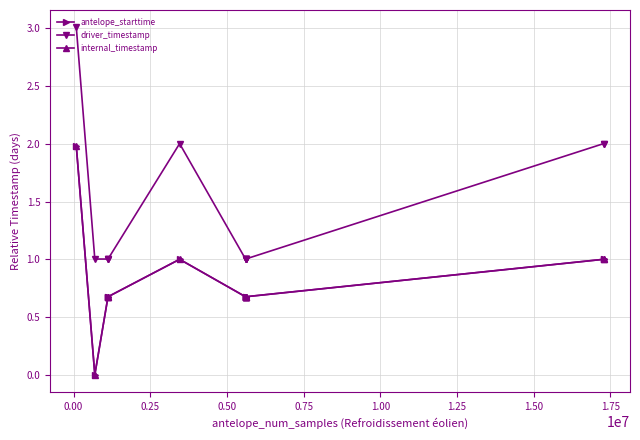

How many lines are shown in the chart?

3